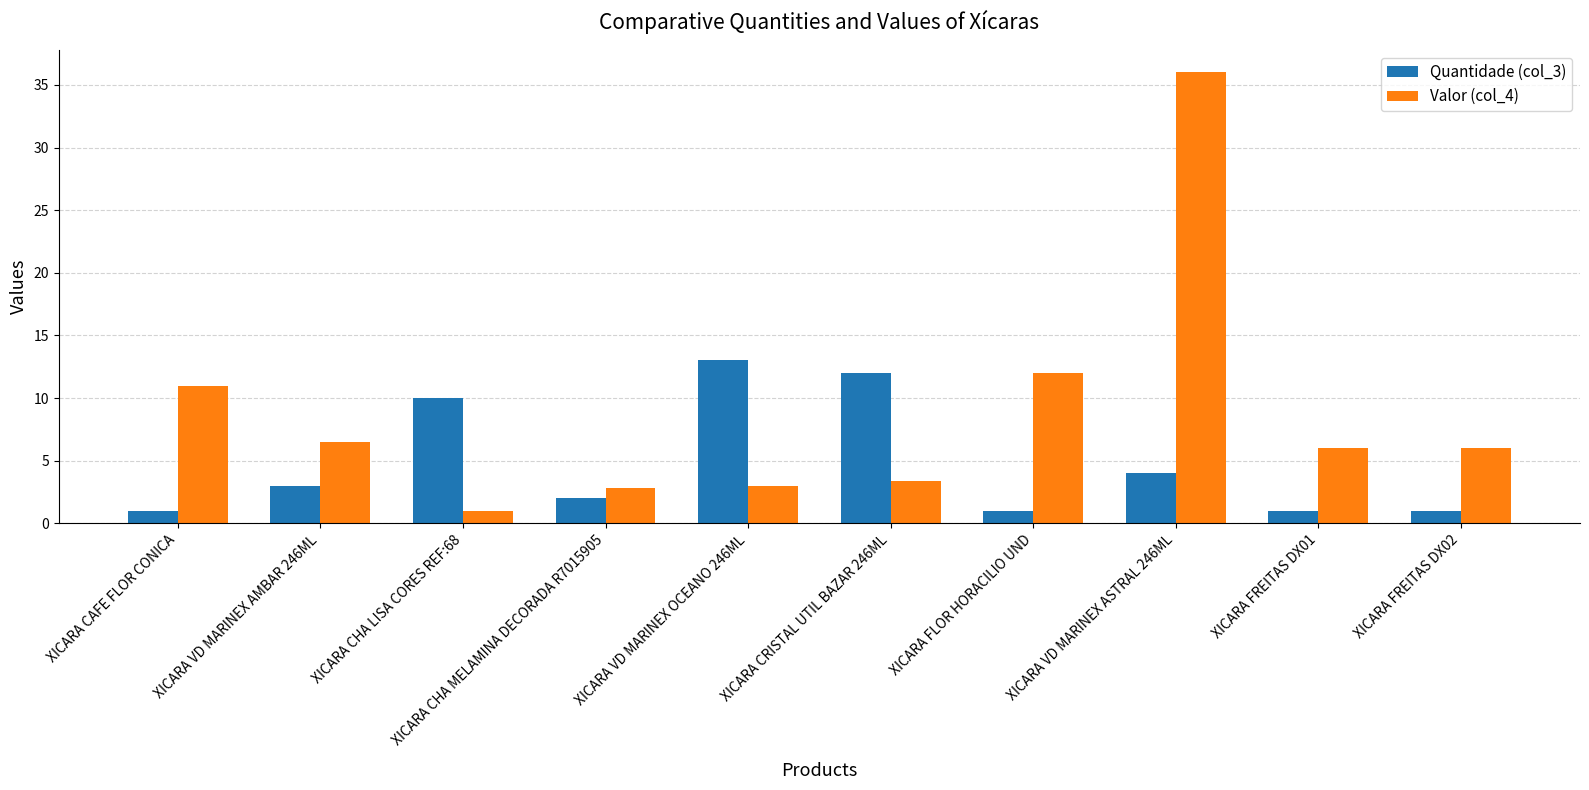

How many bars are there in total?

20